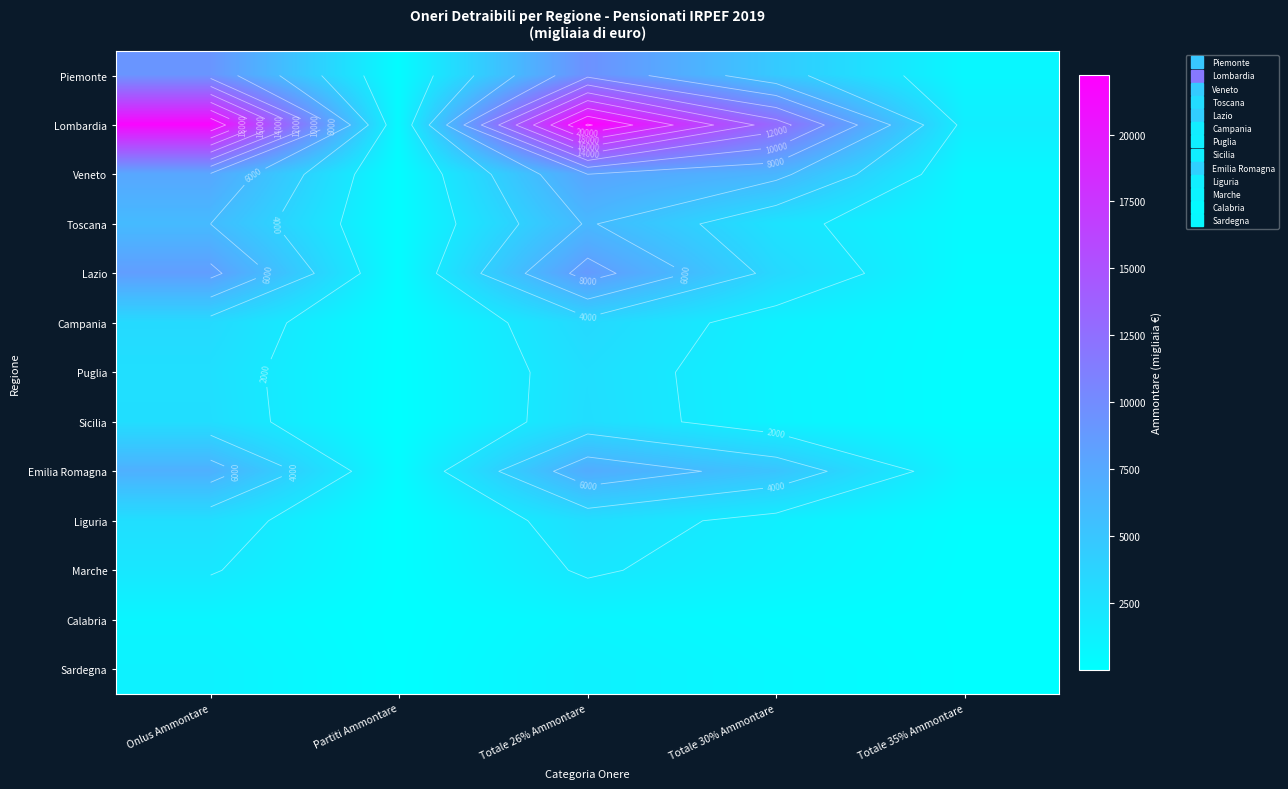

How many values in the Piemonte series are below 4671?

2